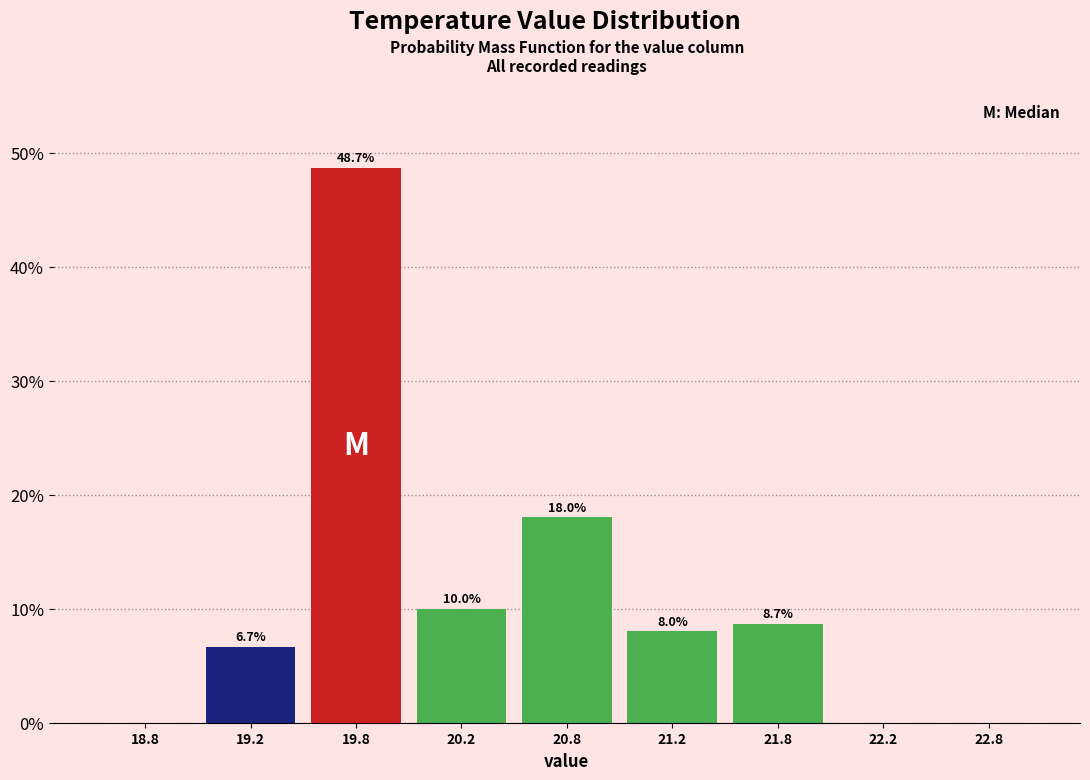

Which category has the highest value across all series?

19.8